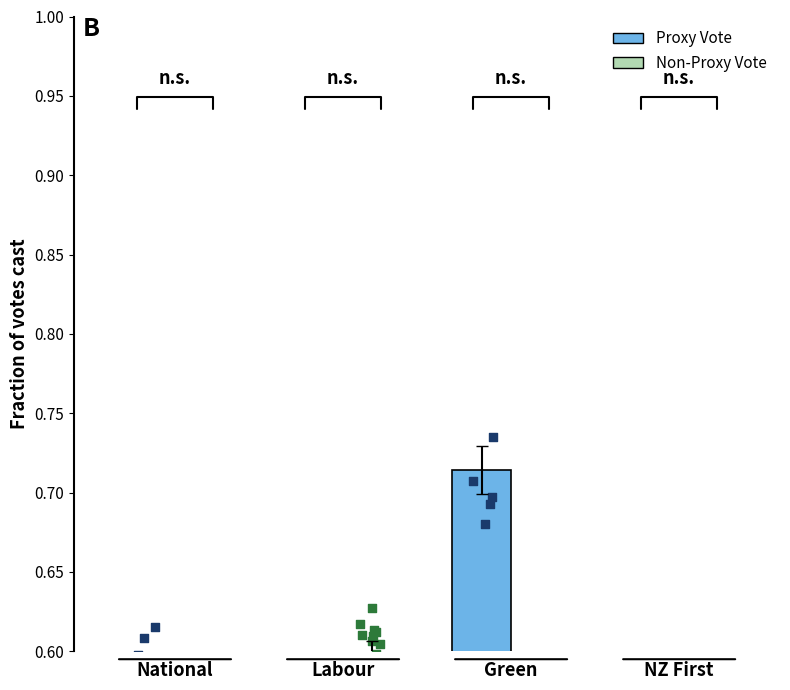

What is the total value across all series at NZ First?

1.0